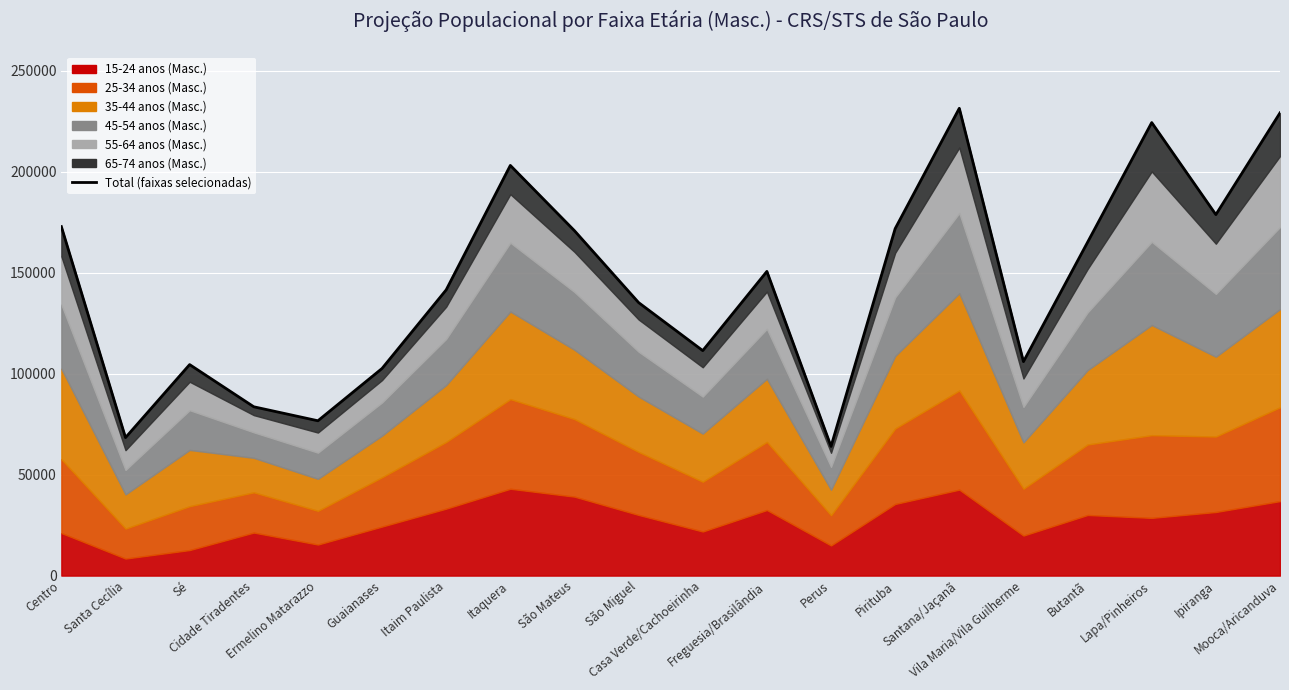

Reading right to left, list all the values displayed in this chart.

Mooca/Aricanduva=229152	Ipiranga=178776	Lapa/Pinheiros=224354	Butantã=165090	Vila Maria/Vila Guilherme=105961	Santana/Jaçanã=231426	Pirituba=171832	Perus=63975	Freguesia/Brasilândia=150647	Casa Verde/Cachoeirinha=111416	São Miguel=135210	São Mateus=170799	Itaquera=203130	Itaim Paulista=141510	Guaianases=102582	Ermelino Matarazzo=76674	Cidade Tiradentes=83604	Sé=104496	Santa Cecília=68338	Centro=172834